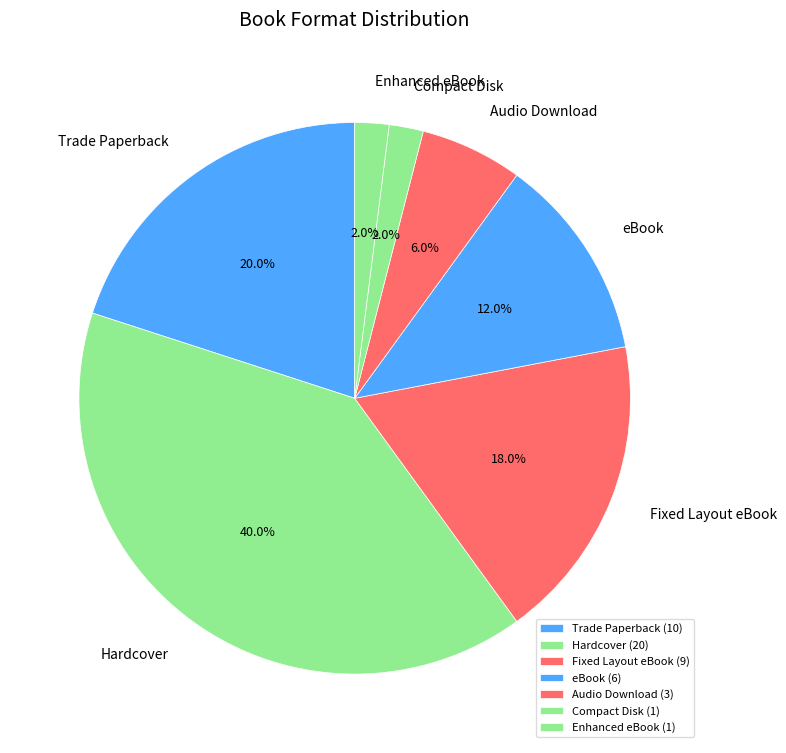

Is Fixed Layout eBook the majority of the pie?

No